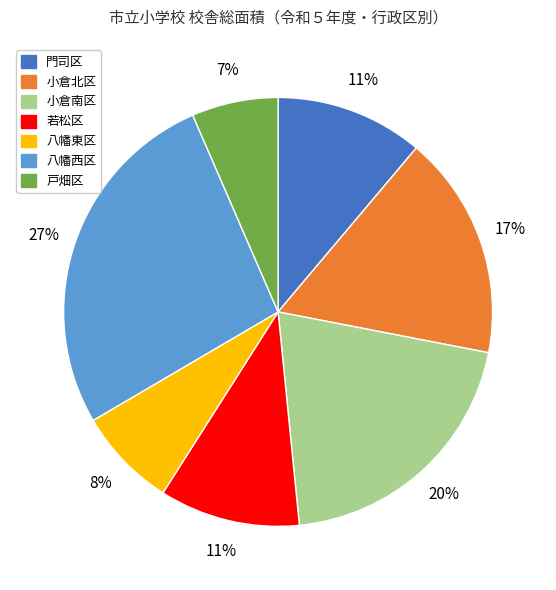

Which has a higher value, 八幡東区 or 小倉南区?

小倉南区